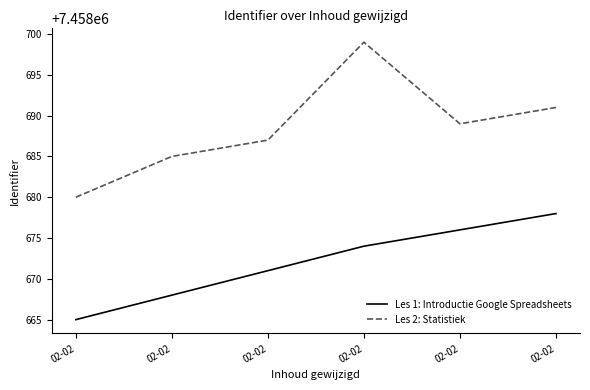

What is the approximate value of Les 1: Introductie Google Spreadsheets at 02-02, to the nearest 10?

7458660